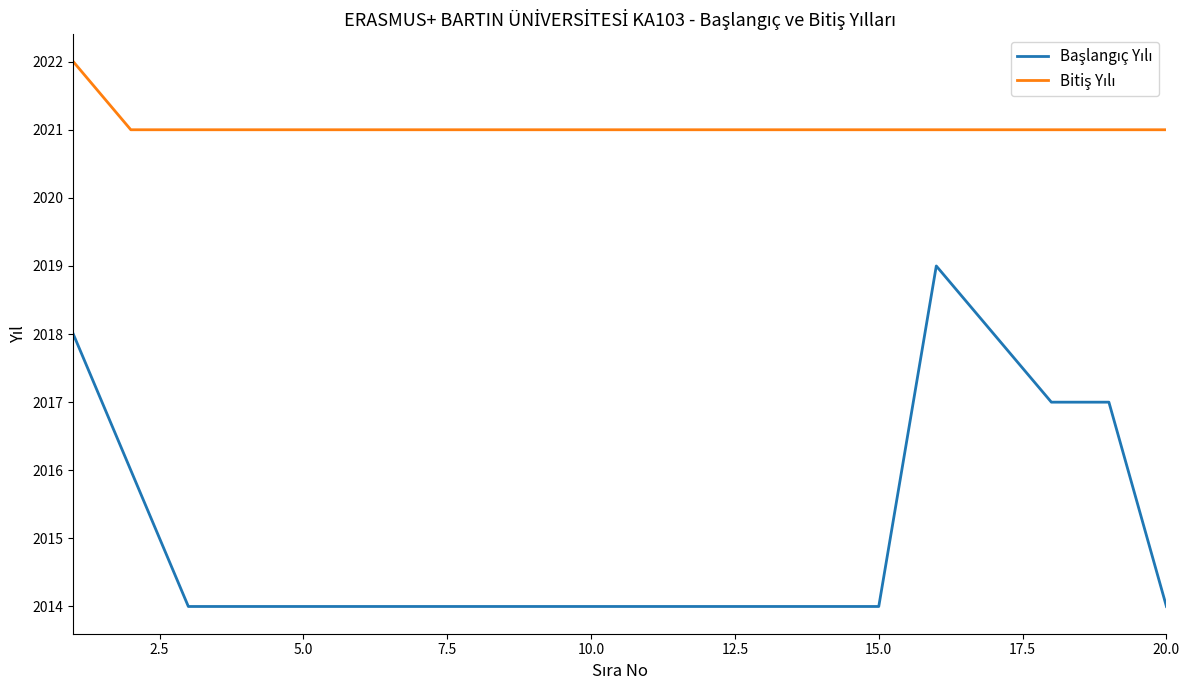

What is the smallest value displayed?

2014